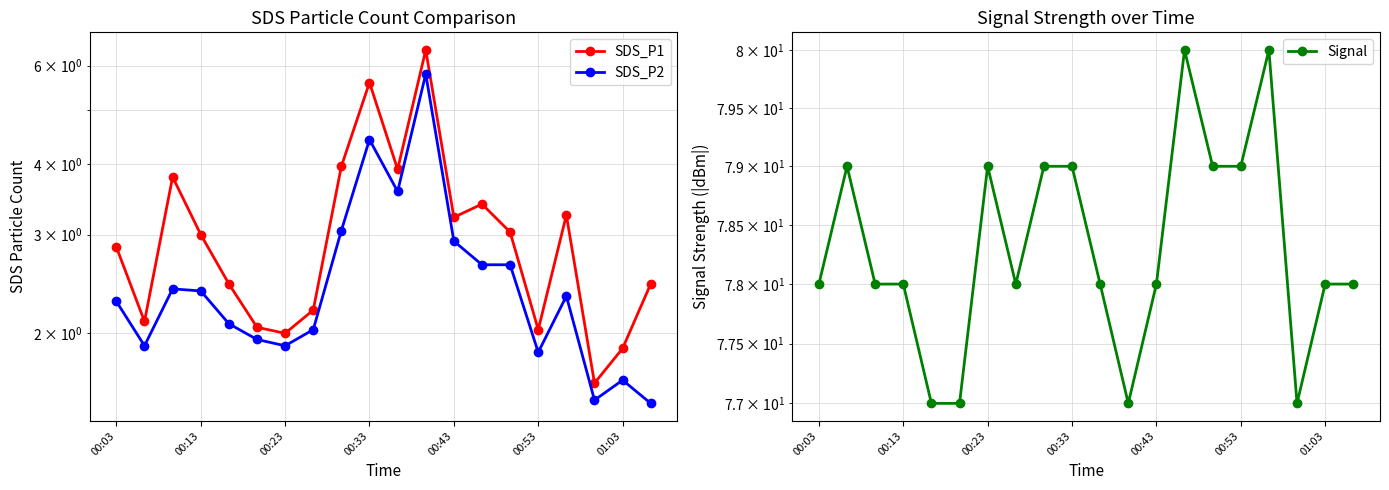

At 11, list the series in order from largest to smallest.

Signal, SDS_P1, SDS_P2